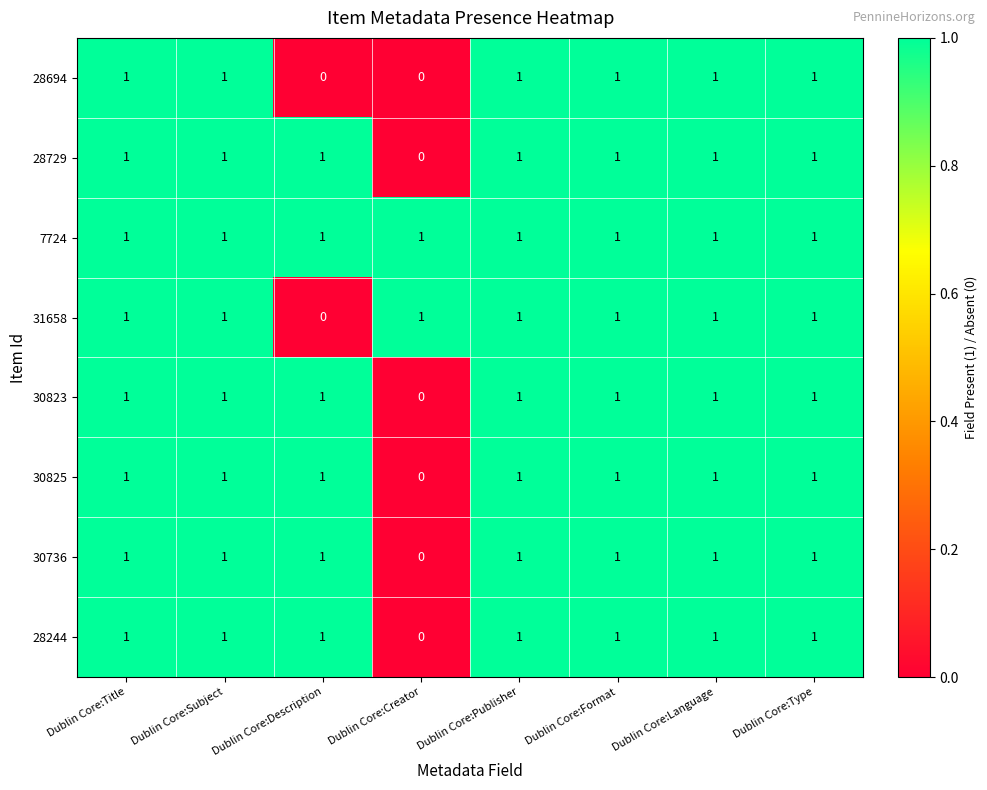

At which label is 30736 closest to 0?

Dublin Core:Creator